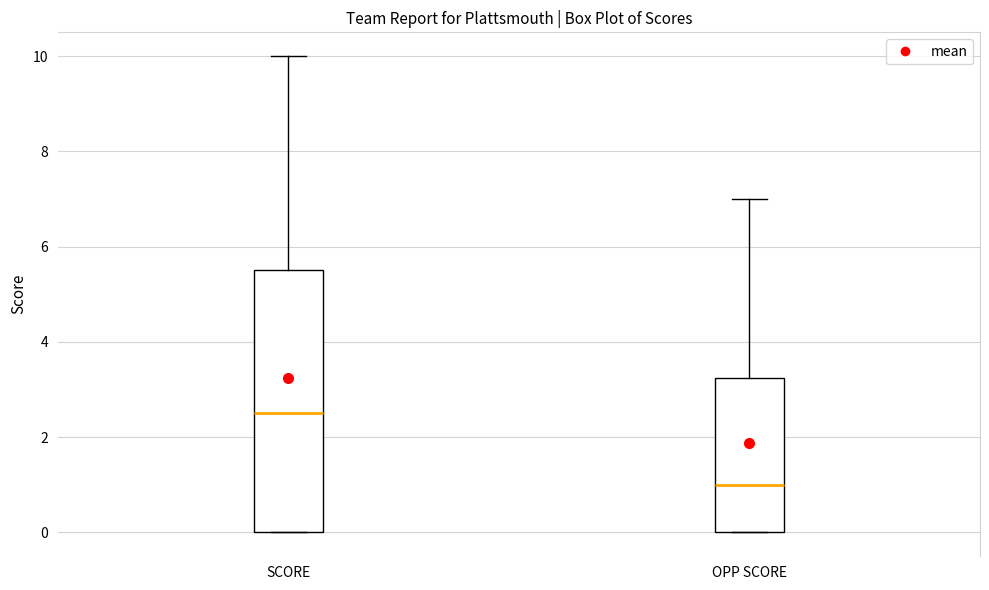

Which box is the tallest, from its lower edge to its upper edge?

SCORE